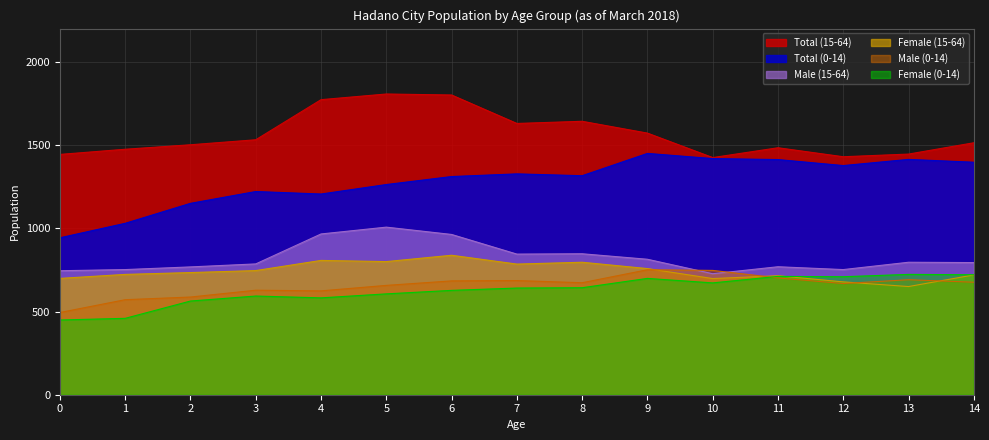

What is the approximate value of Total (15-64) at 6, to the nearest 50?

1800